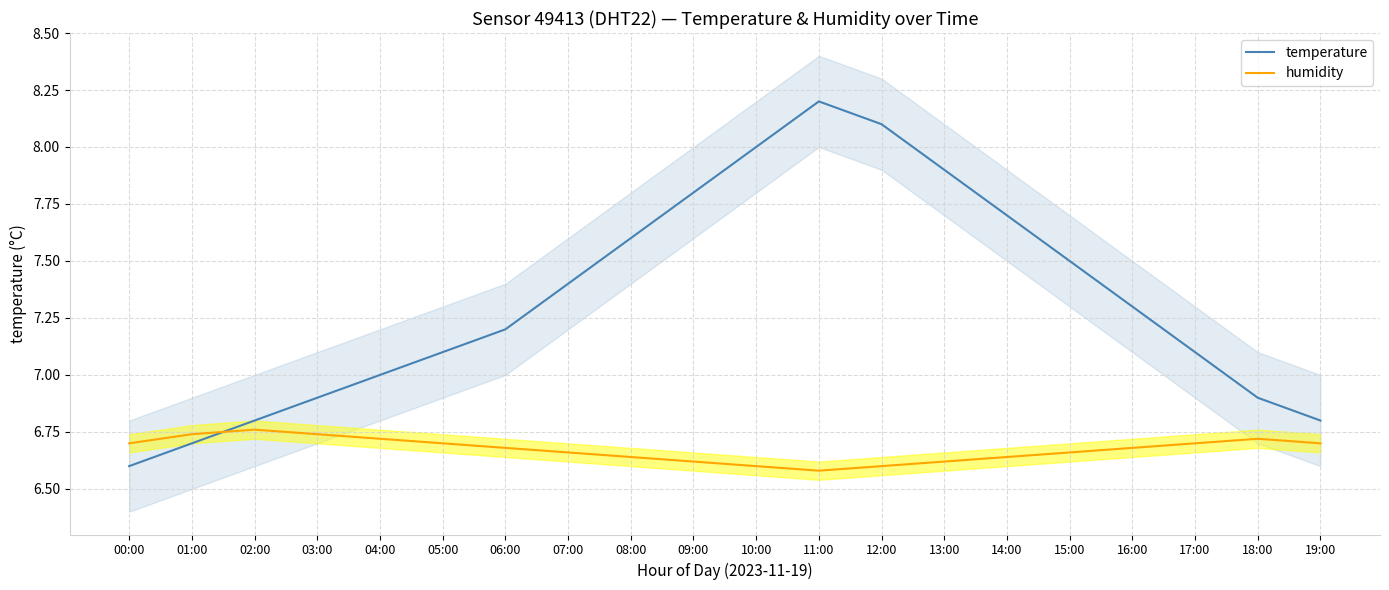

Where is humidity nearest to the value 6?

11:00